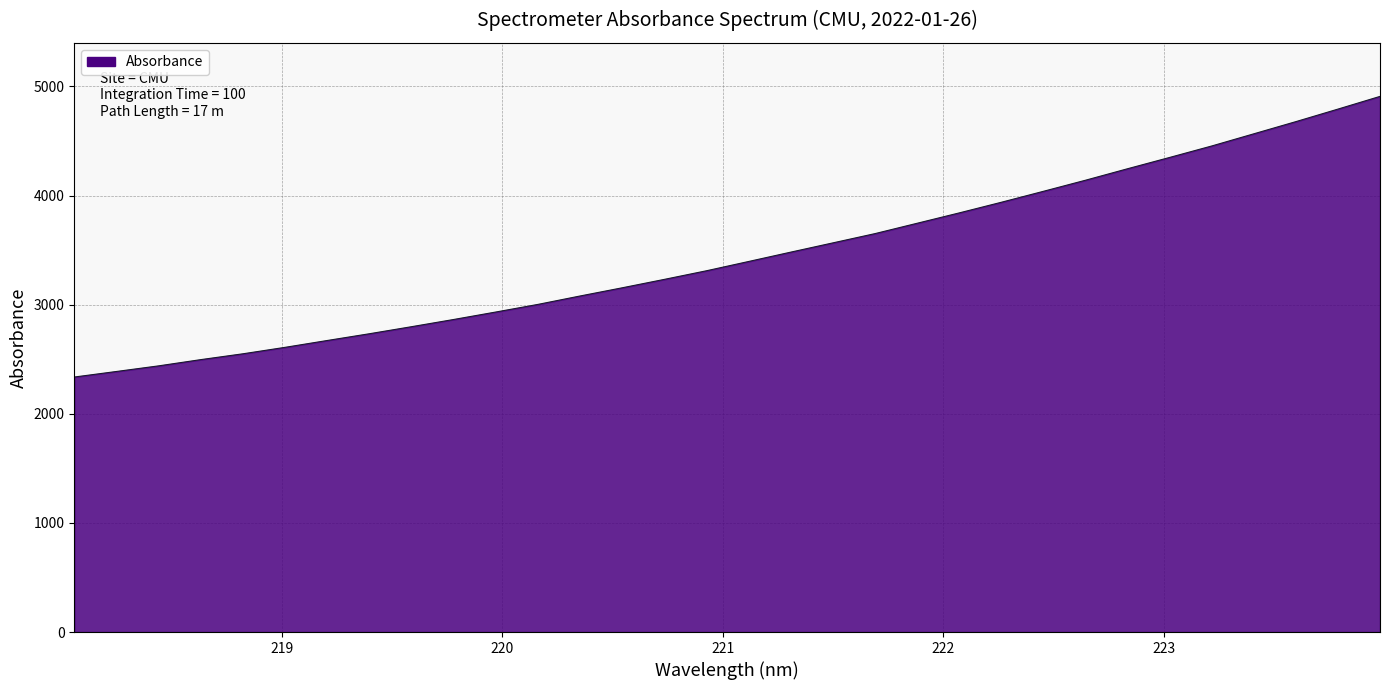

What is the greatest value displayed?

4909.2